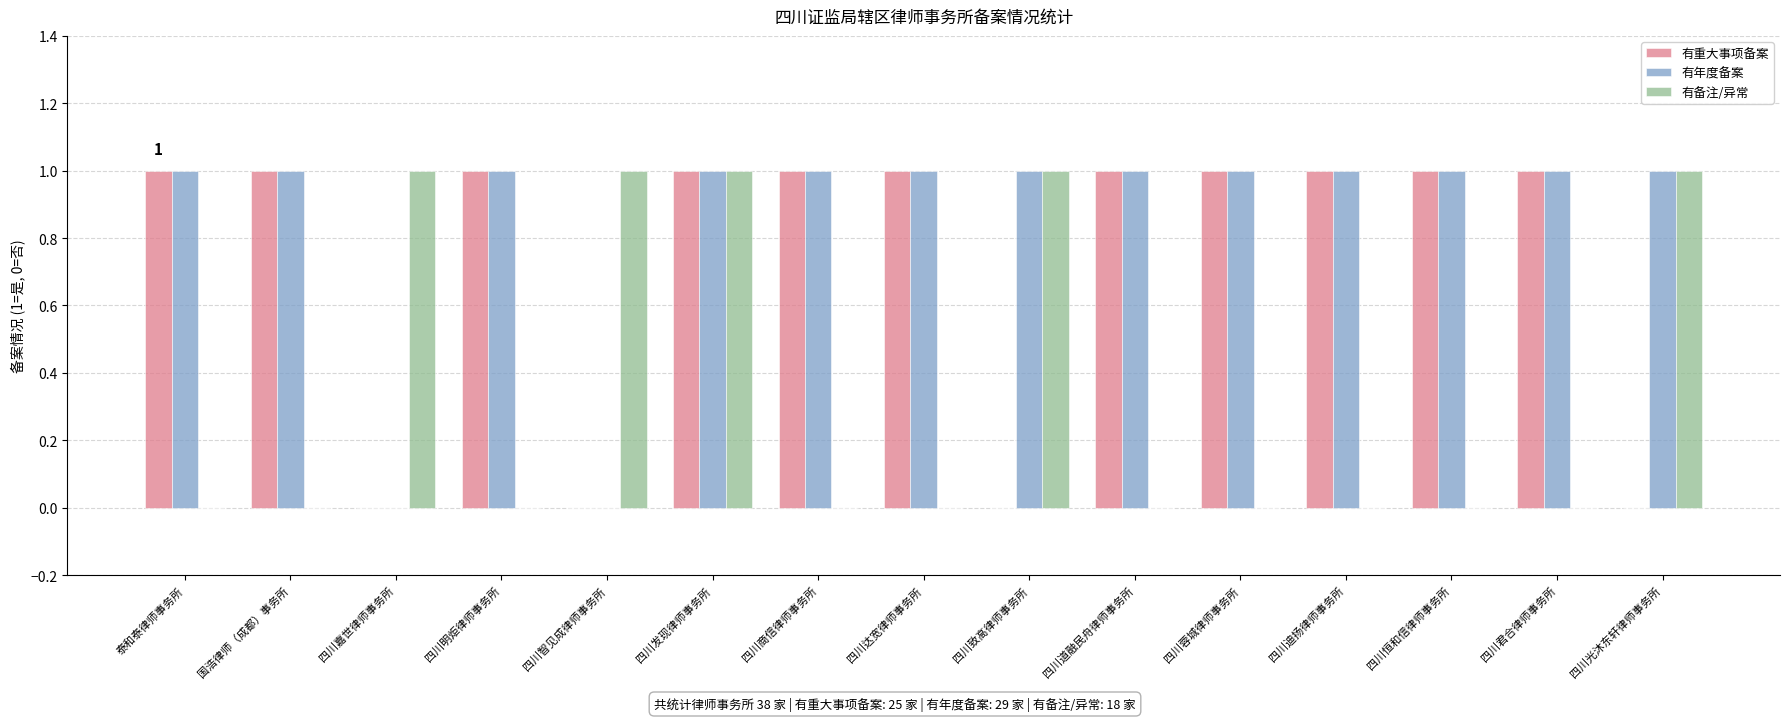

What are all the series names shown in the legend?

有重大事项备案, 有年度备案, 有备注/异常